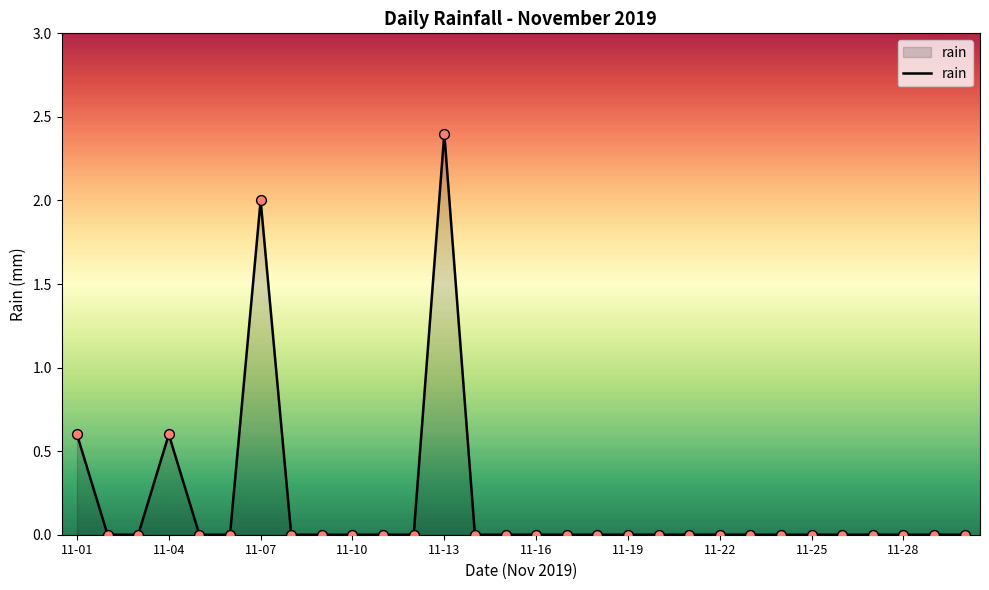

What is the difference between the maximum and minimum values?

2.4